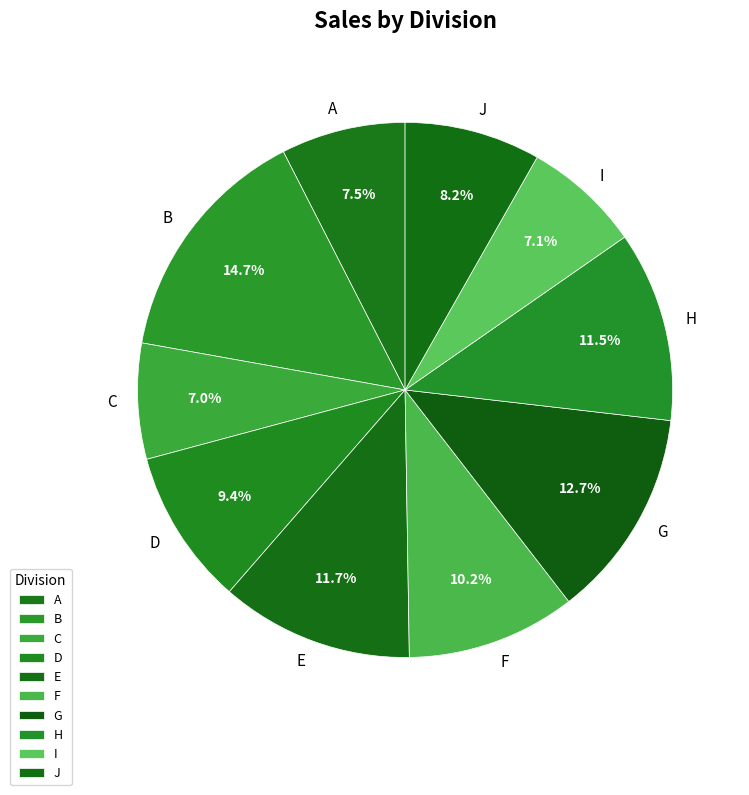

Is E the majority of the pie?

No